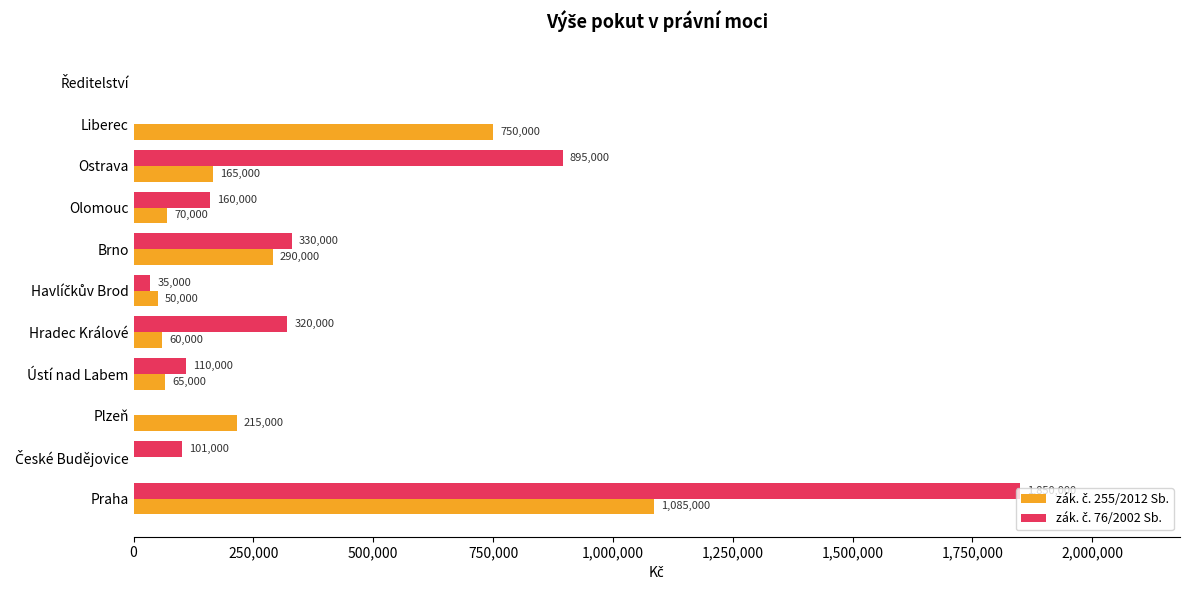

At which category does the chart reach its peak across all series?

Praha